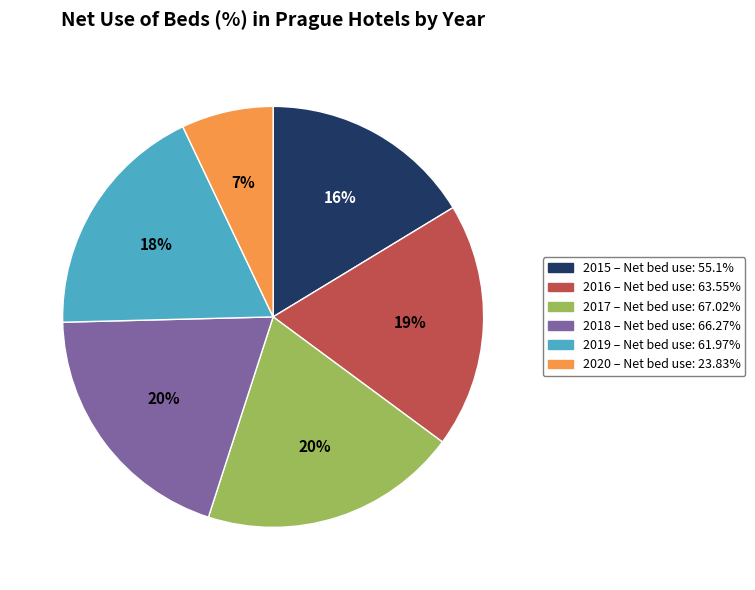

To the nearest percent, what is the difference between the largest and smallest slice percentages?

13%